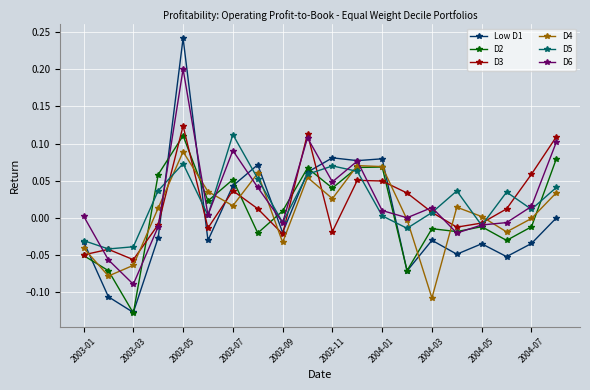

What are all the series names shown in the legend?

Low D1, D2, D3, D4, D5, D6